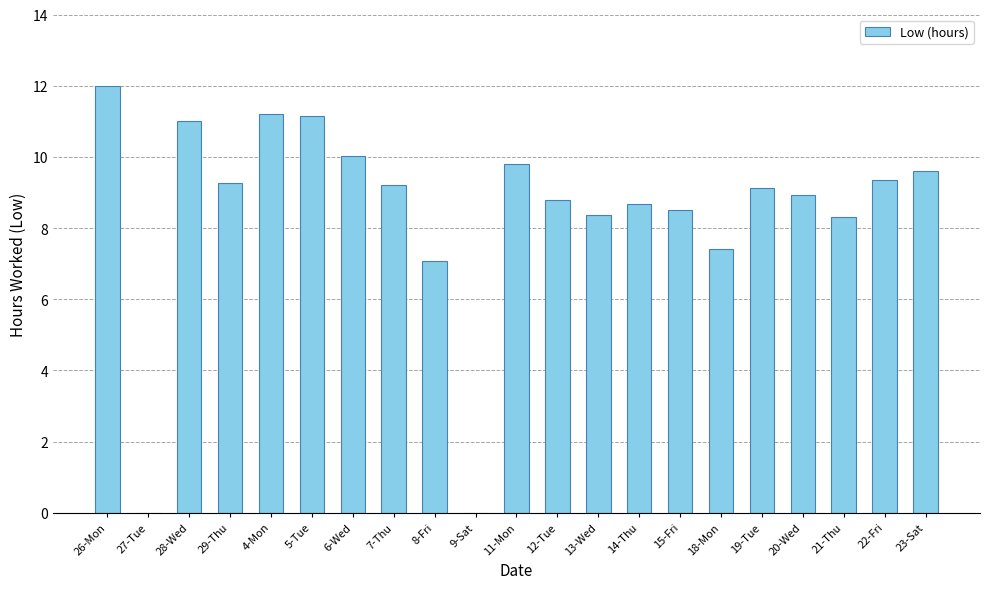

At which category does the chart reach its peak across all series?

26-Mon